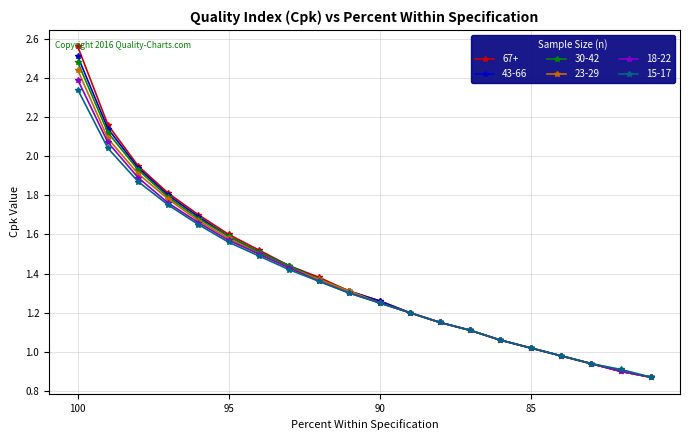

At 88, list the series in order from smallest to largest.

67+, 43-66, 30-42, 23-29, 18-22, 15-17